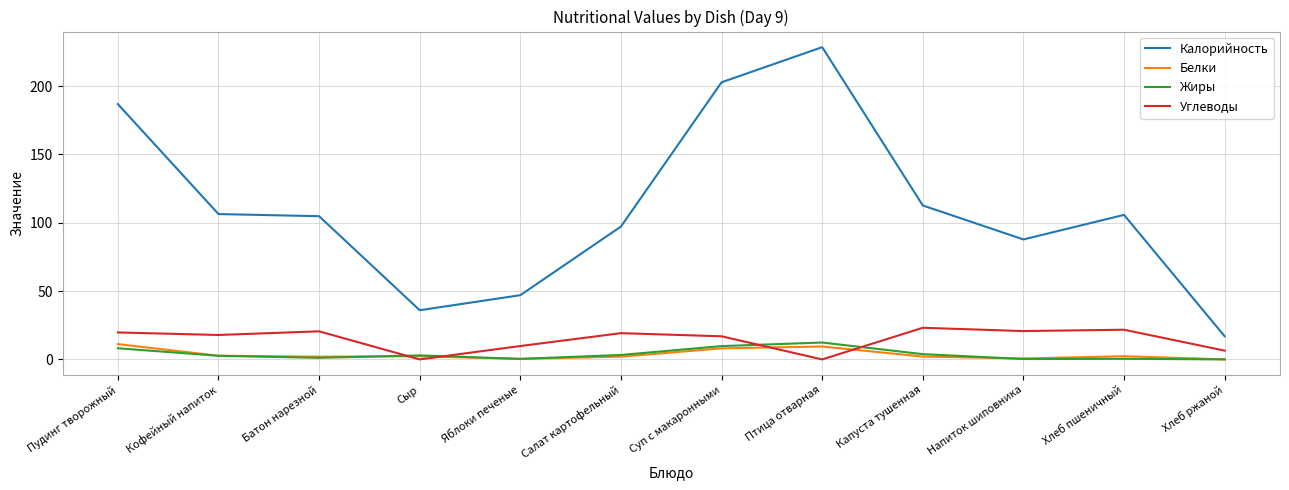

The value of Жиры at Птица отварная is 22.1. True or false?

False